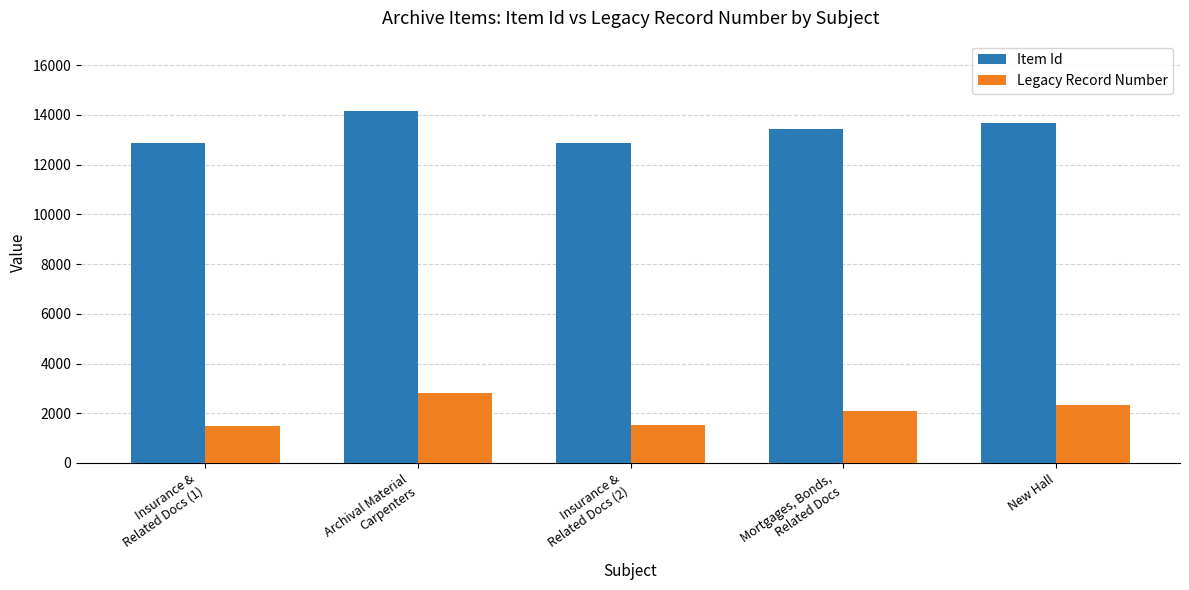

Where is Legacy Record Number nearest to the value 2154?

Mortgages, Bonds,
Related Docs